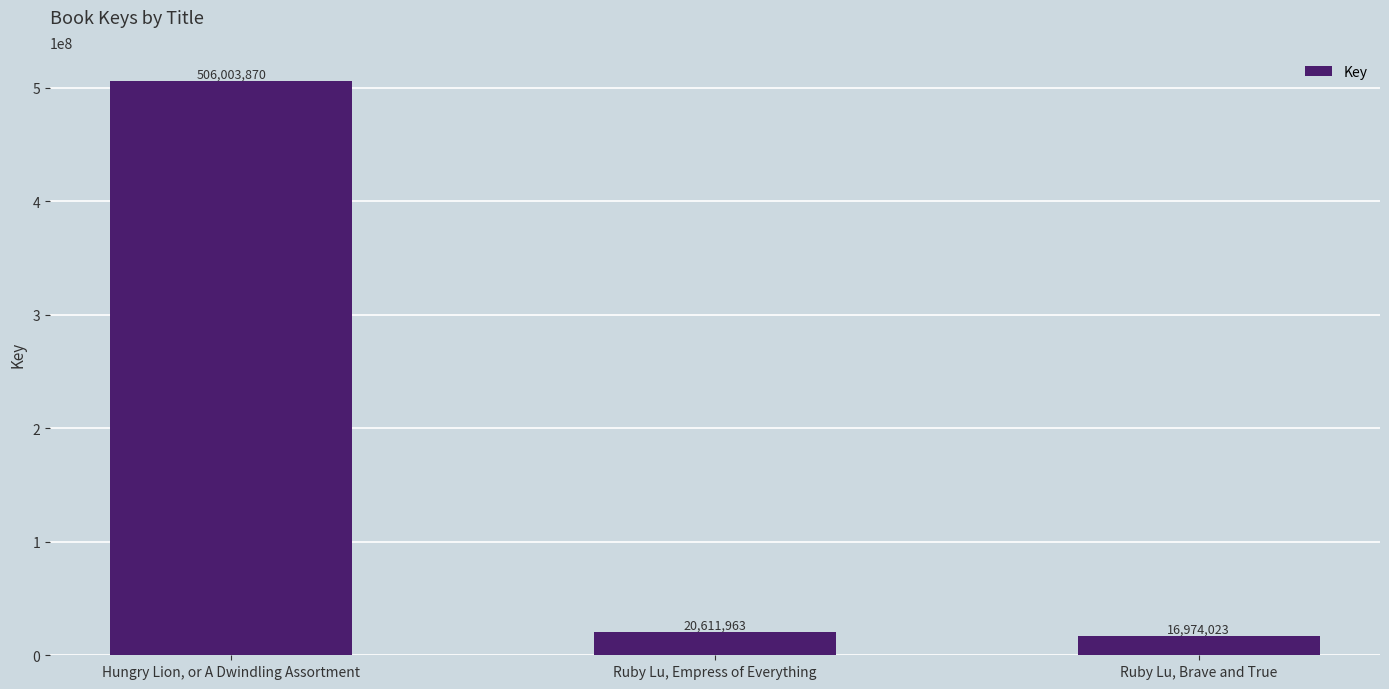

At which category does the chart reach its minimum across all series?

Ruby Lu, Brave and True